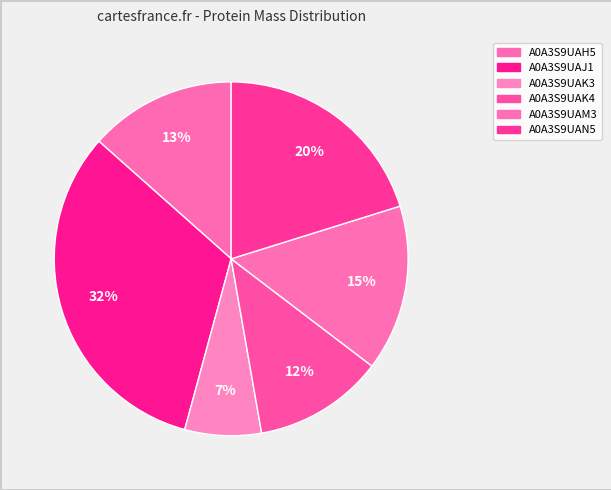

Approximately how many times larger is the value at A0A3S9UAK3 compared to A0A3S9UAH5?

0.5